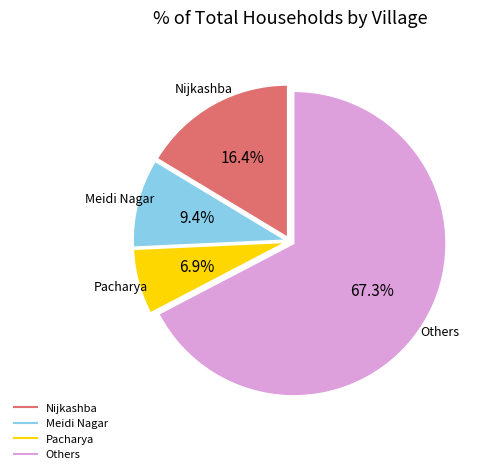

Does any single category account for the majority?

Yes